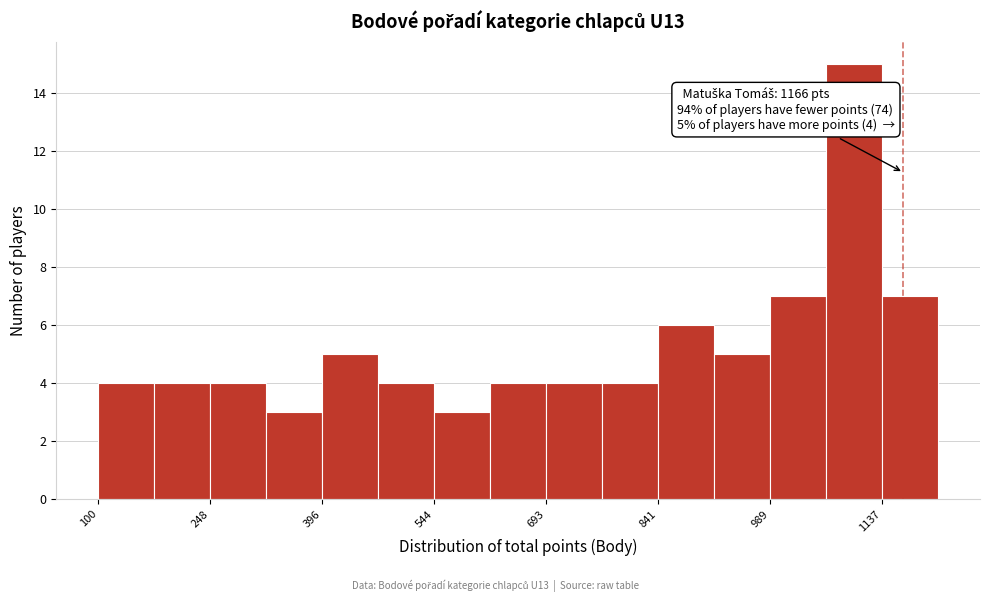

Around what value on the x-axis is the tallest bar? Give the approximate position of its centre, as read against the axis.

1100